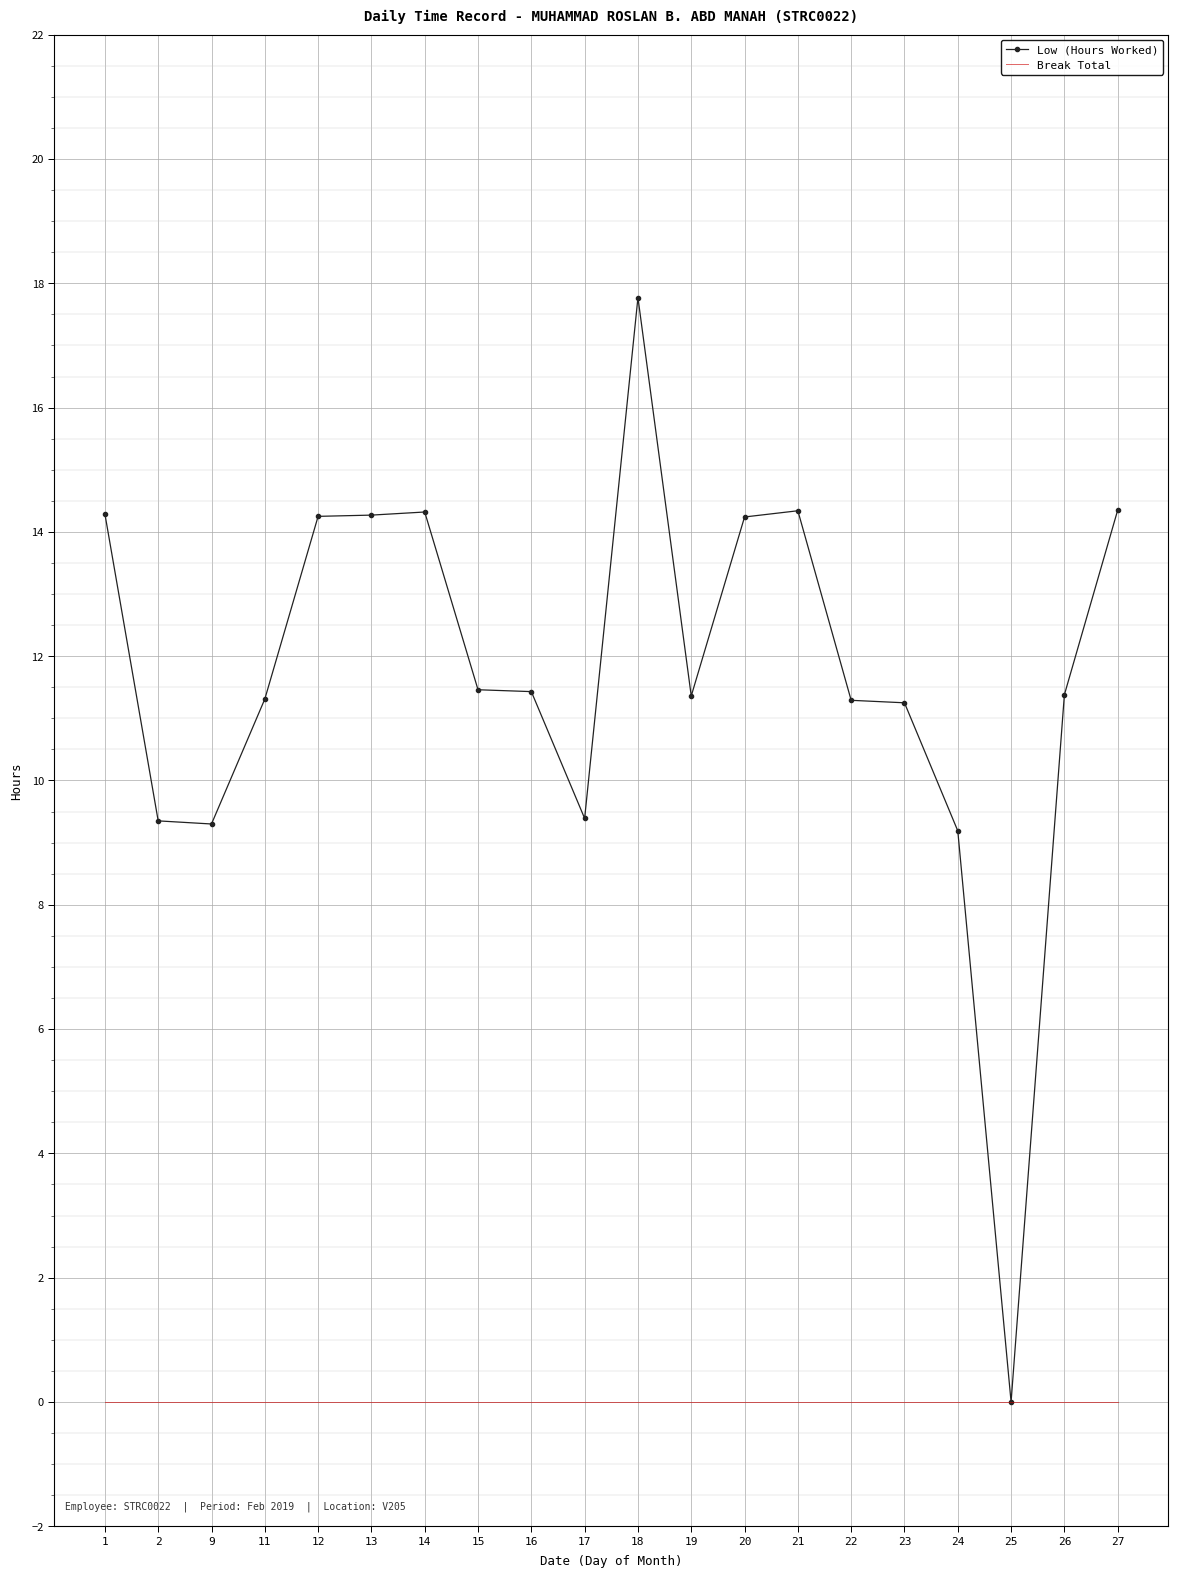

Rank the series by their average value, from highest to lowest.

Low (Hours Worked), Break Total